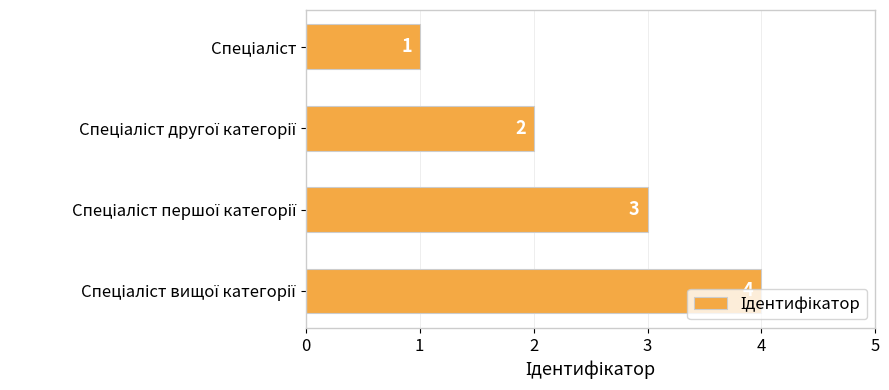

How many values are between 2 and 4?

3